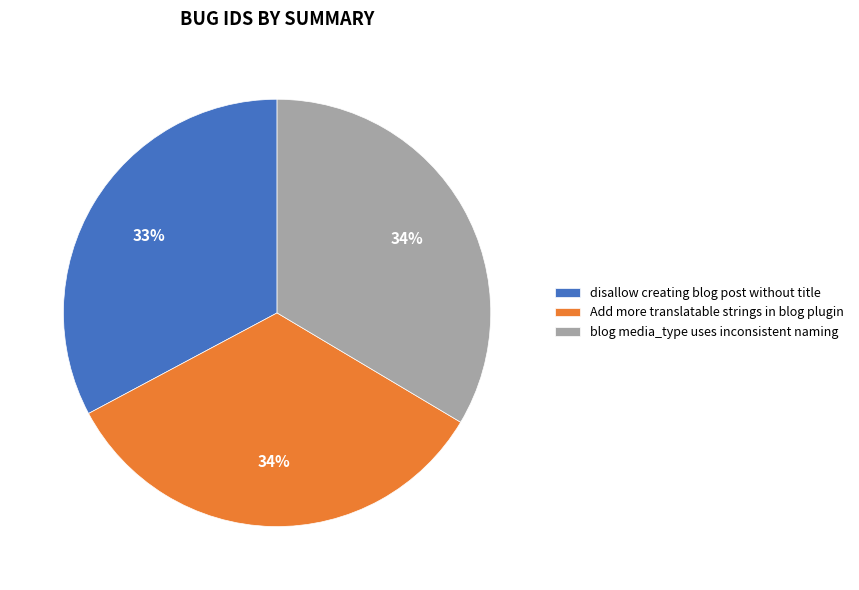

What is the ratio of the value at Add more translatable strings in blog plugin to the value at disallow creating blog post without title?

1.0